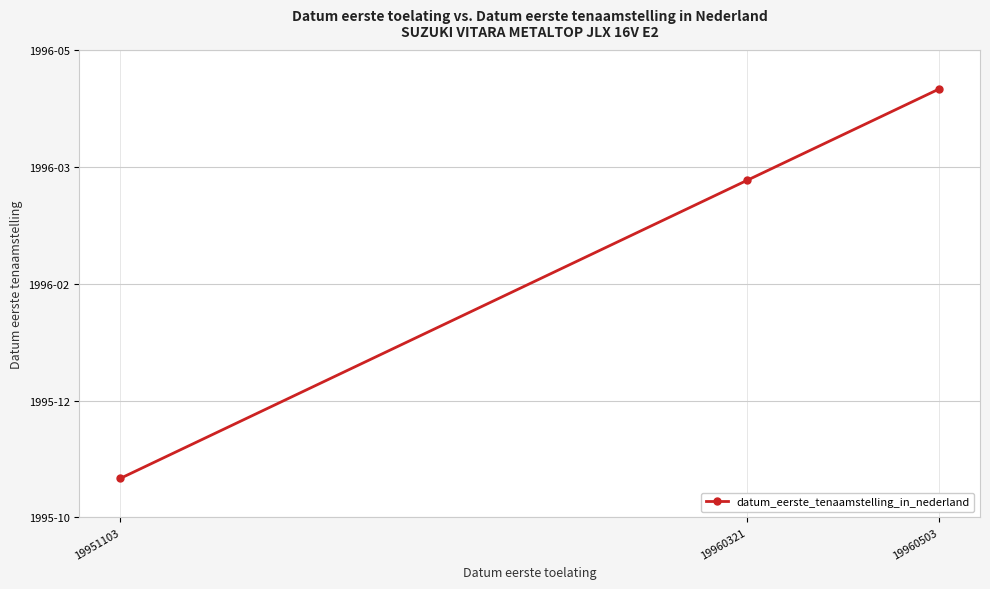

What is the difference between the second highest and minimum values?

0.4